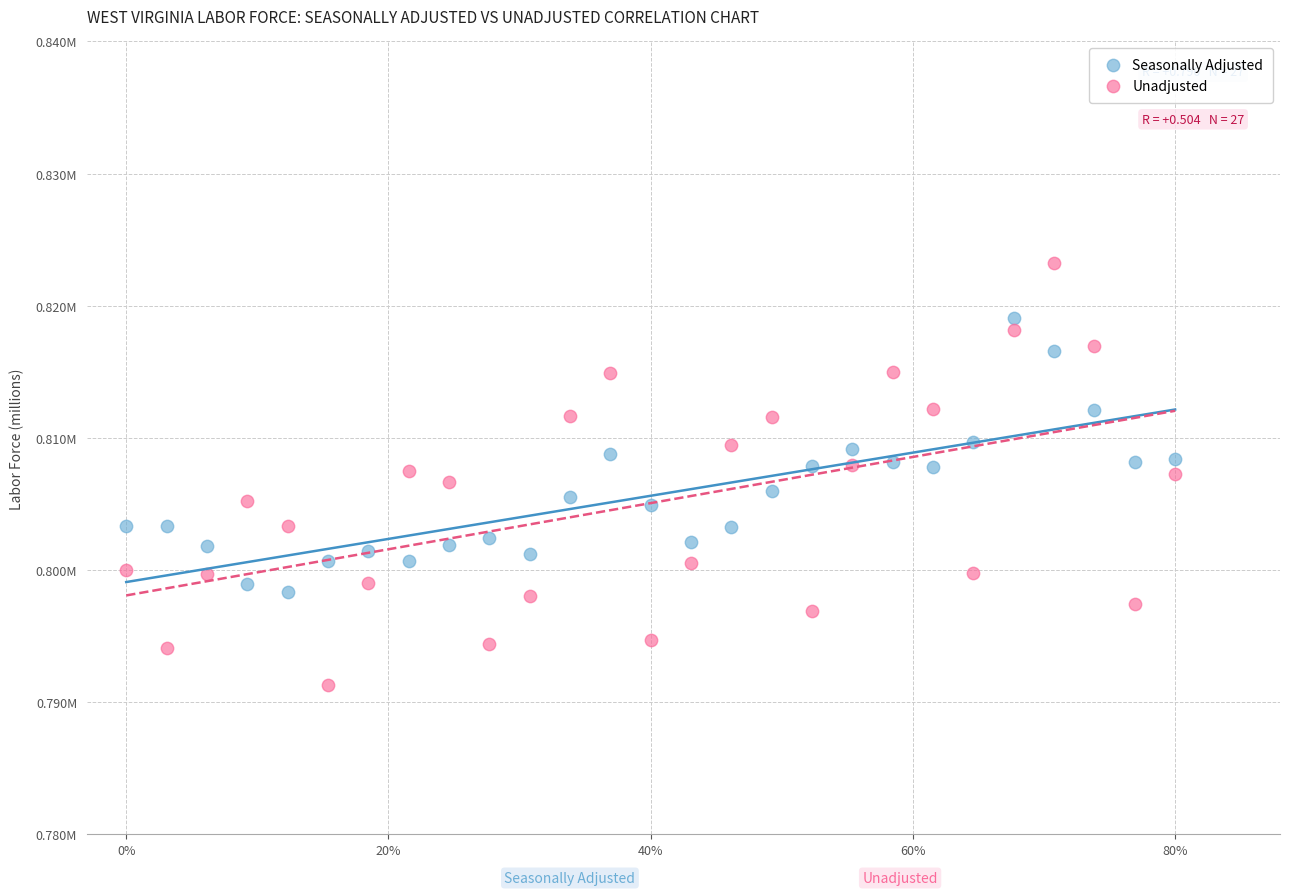

Which series reaches the minimum Y coordinate?

Unadjusted